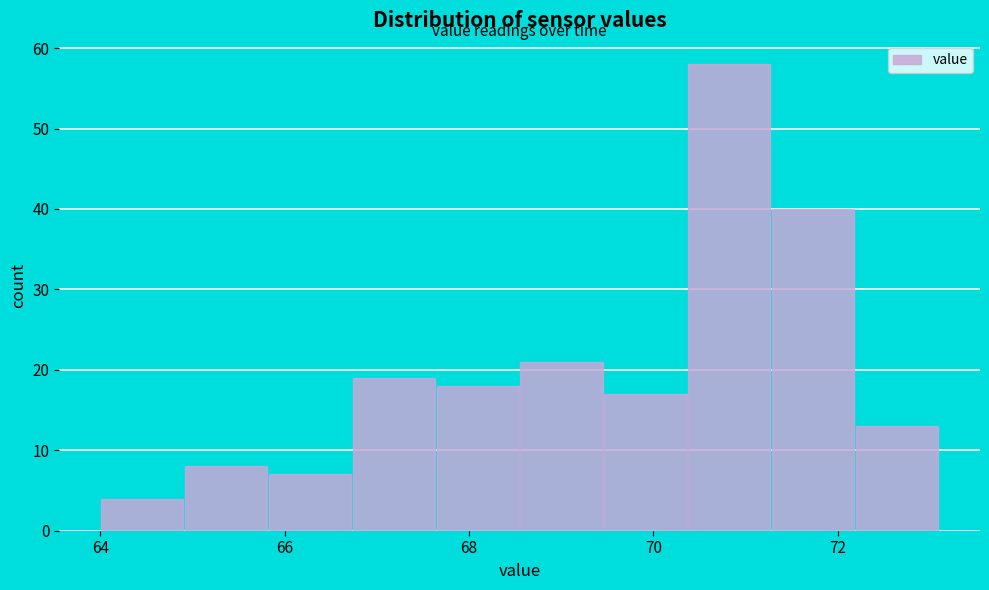

Reading left to right, transcribe this chart: for each bar, give the range it covers on the x-axis and its height. Neither the bar edges nor the heights are printed on the chart, so give them approximately, as read against the axes.

64.0 to 65.0: 4
65.0 to 65.8: 8
65.8 to 66.8: 7
66.8 to 67.6: 19
67.6 to 68.6: 18
68.6 to 69.4: 21
69.4 to 70.4: 17
70.4 to 71.2: 58
71.2 to 72.2: 40
72.2 to 73.2: 13